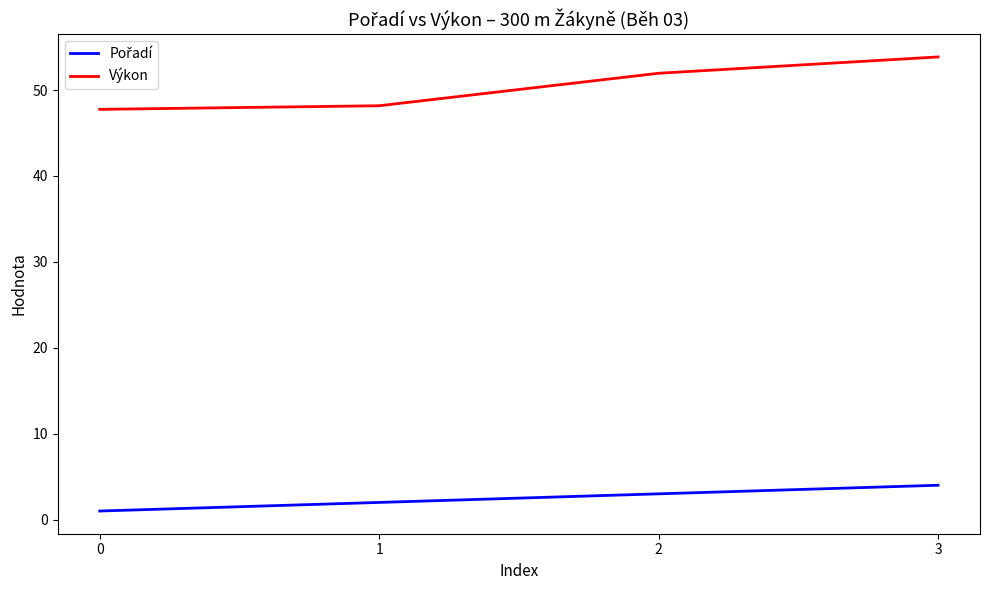

What is the greatest value displayed?

53.9